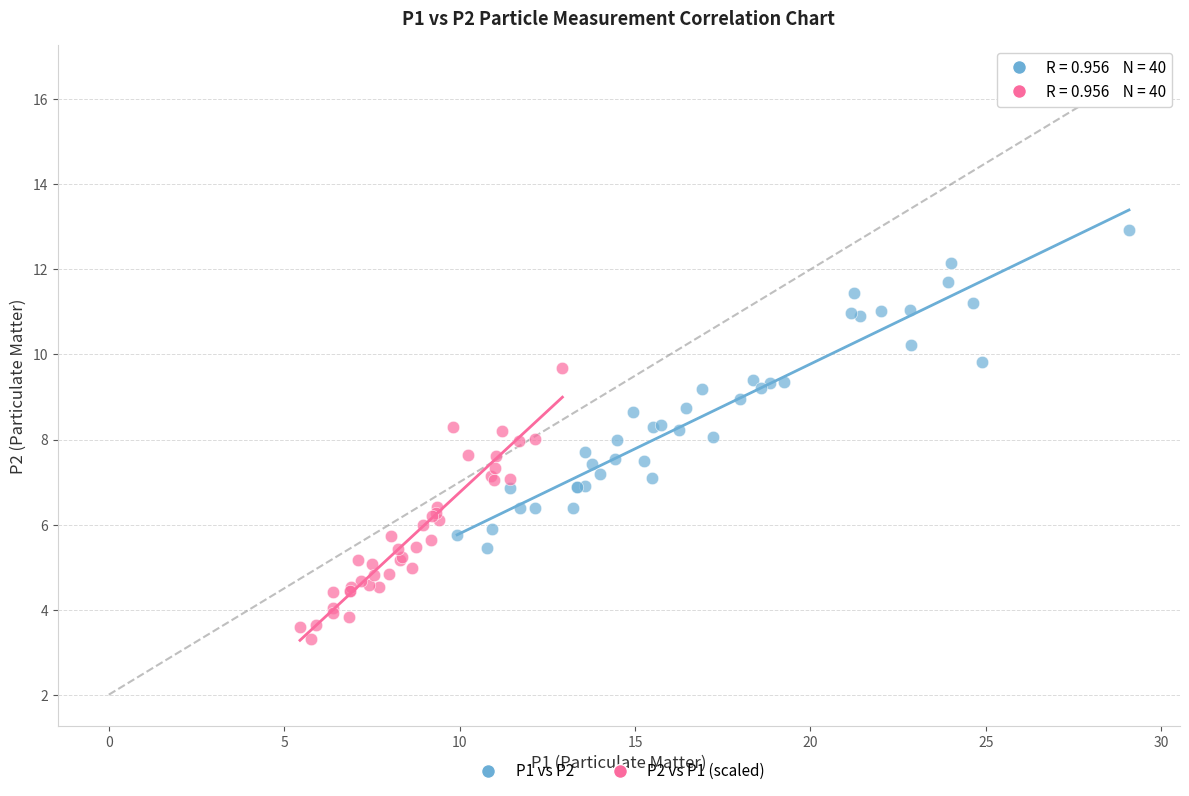

Which series contains the lowest Y value?

P2 vs P1 (scaled)